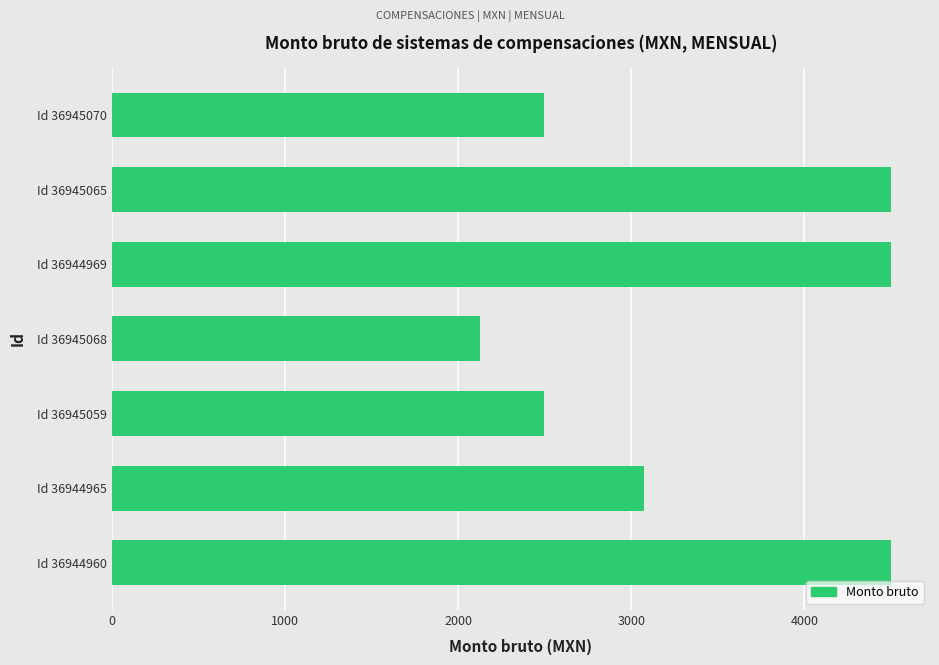

At which label is the value closest to 3312?

Id 36944965